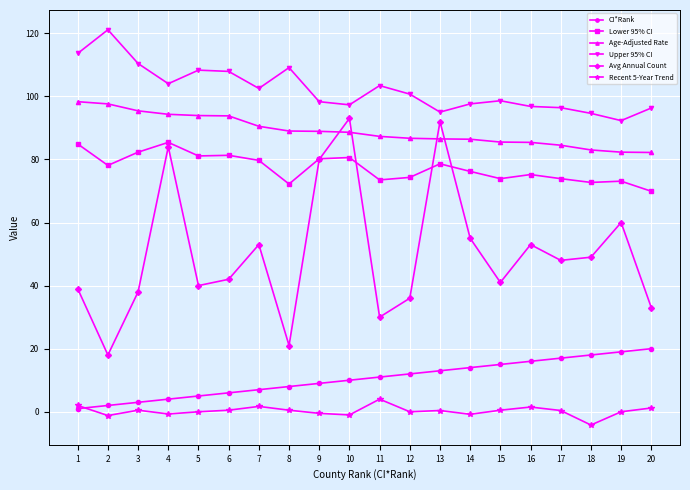

How many interior local valleys does the Avg Annual Count series have?

6